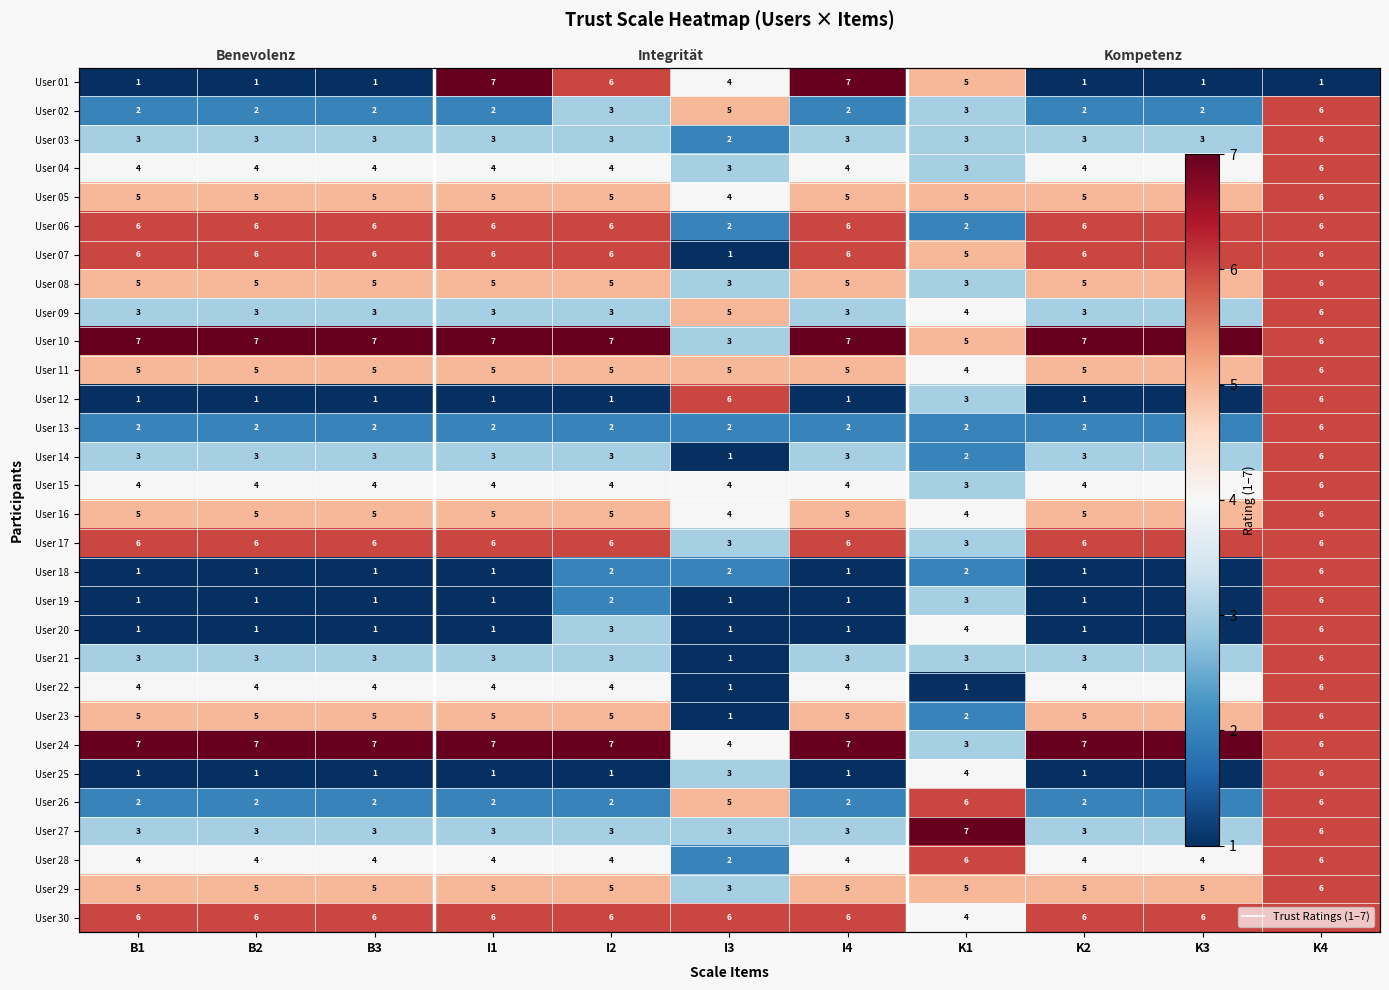

At how many categories does at least one series exceed 4?

11